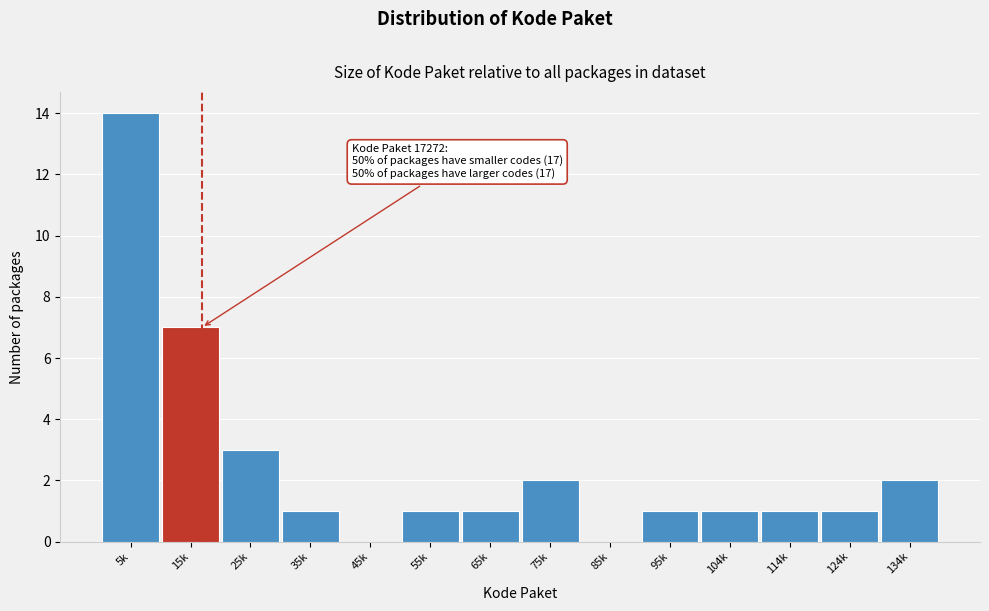

Reading left to right, list all the values displayed in this chart.

5k=14	15k=7	25k=3	35k=1	45k=0	55k=1	65k=1	75k=2	85k=0	95k=1	104k=1	114k=1	124k=1	134k=2